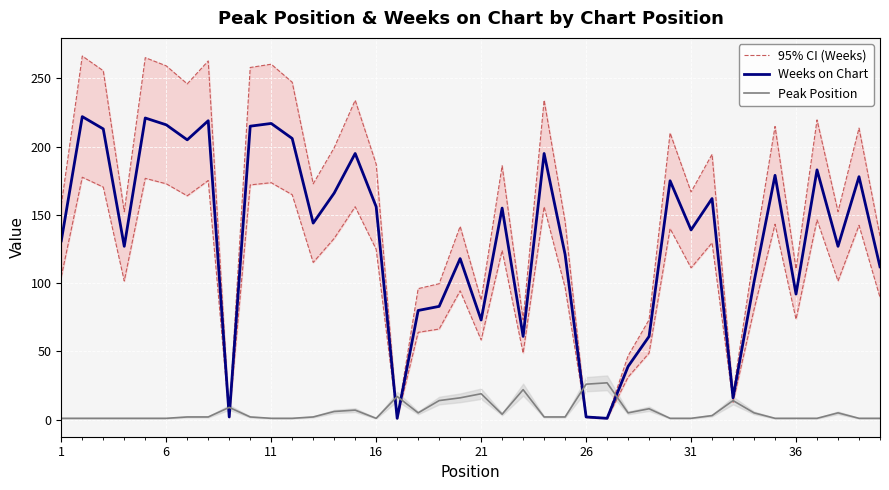

List the series in order of their peak value, highest first.

95% CI (Weeks), Weeks on Chart, Peak Position